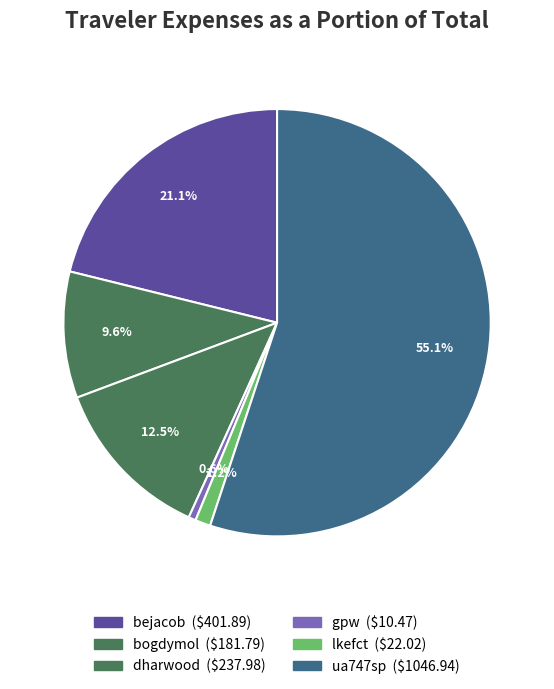

How many slices are in this pie chart?

6